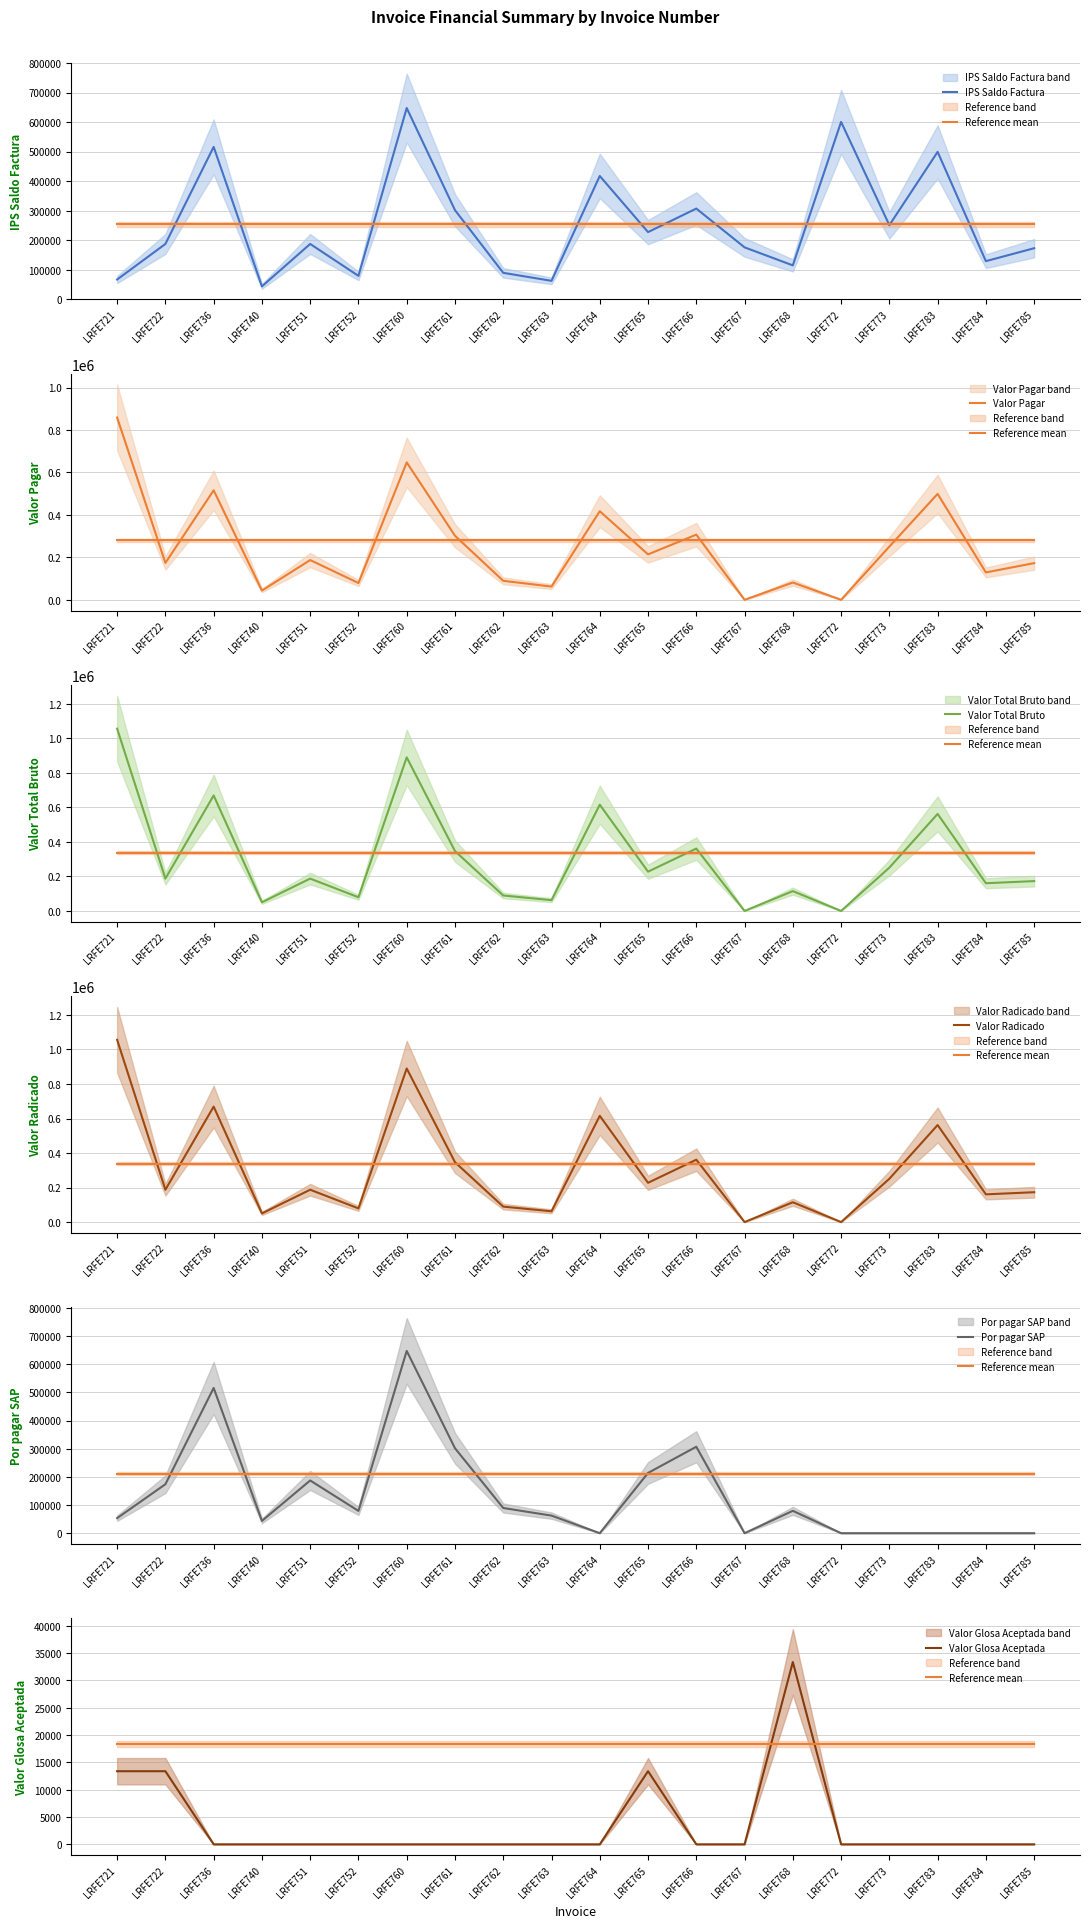

Which series has the largest range (max minus min)?

Valor Total Bruto